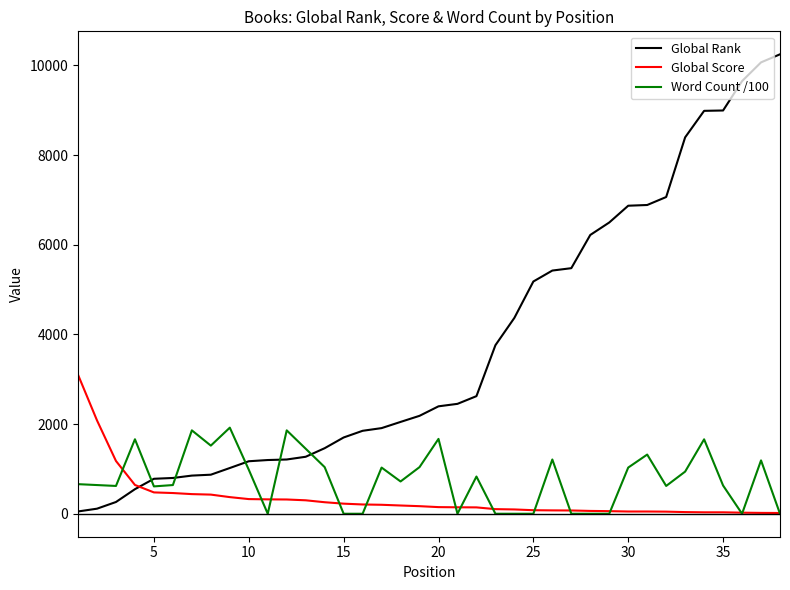

Which series has the largest total across all categories?

Global Rank